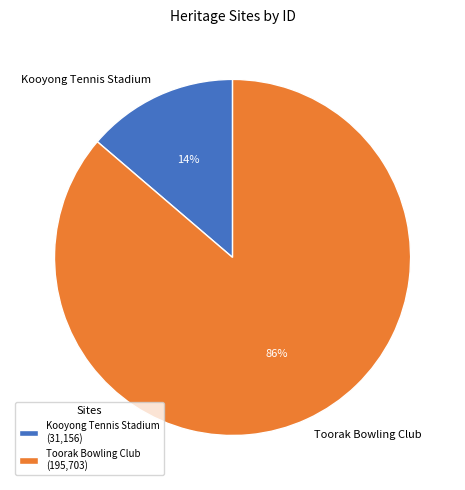

Combined, do Toorak Bowling Club and Kooyong Tennis Stadium account for over 50%?

Yes